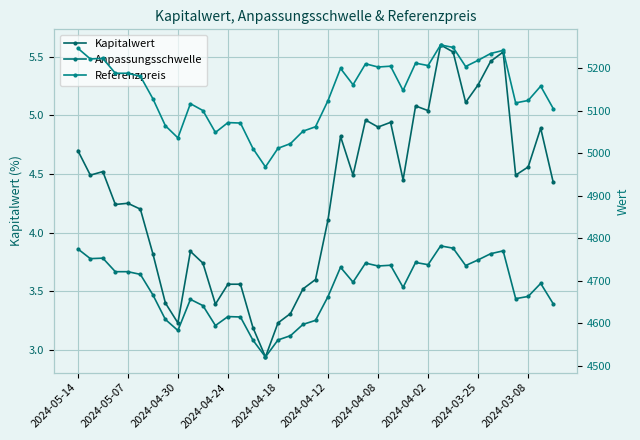

What position from the right is 2024-04-12?

19